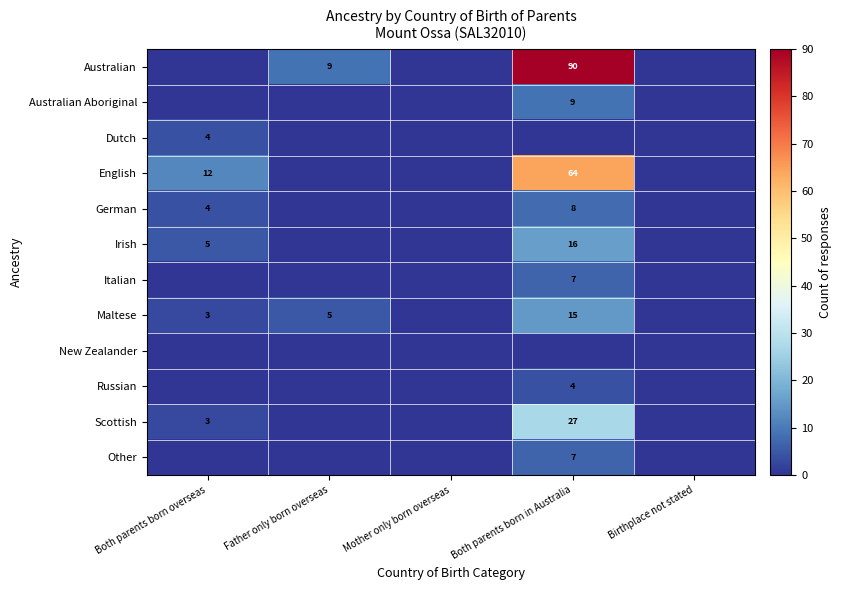

The value of Russian at Both parents born in Australia is 6. True or false?

False